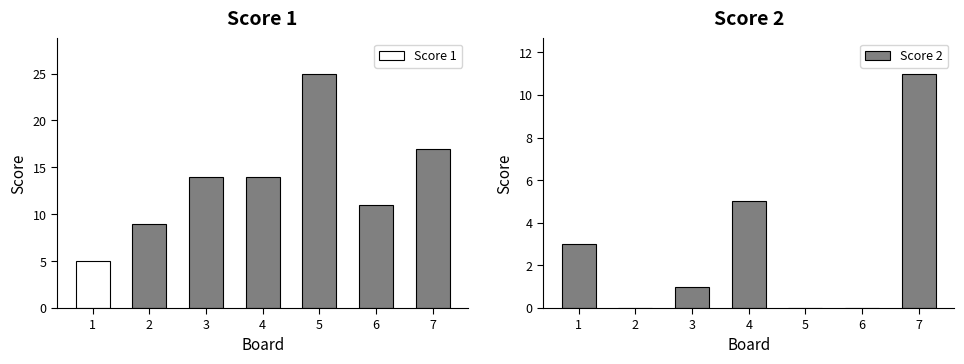

What is the difference between the second highest and second lowest values in the Score 2 series?

5